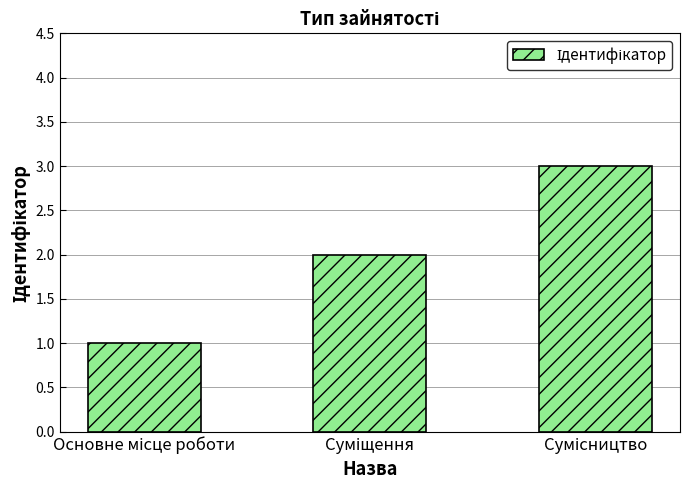

What is the sum of all values?

6